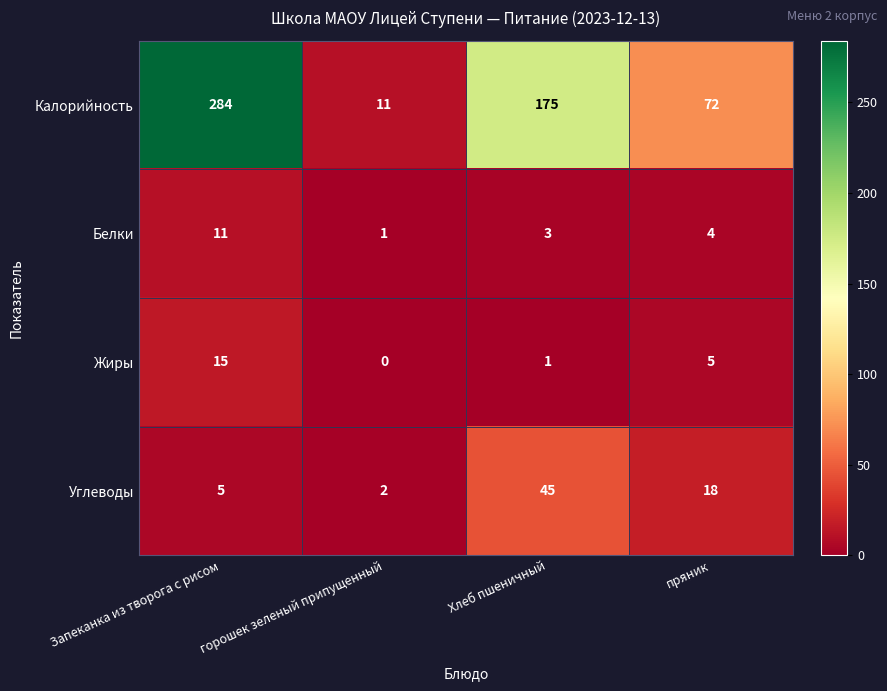

How many data points does each series have?

4